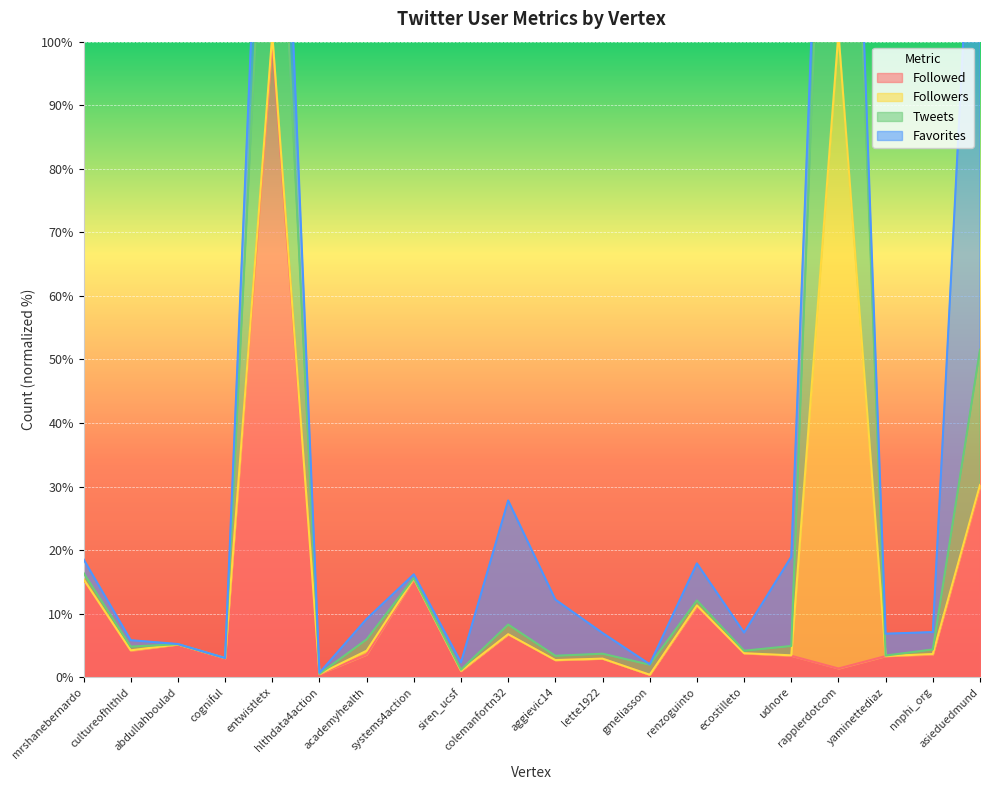

At which label does Tweets reach its minimum?

hlthdata4action